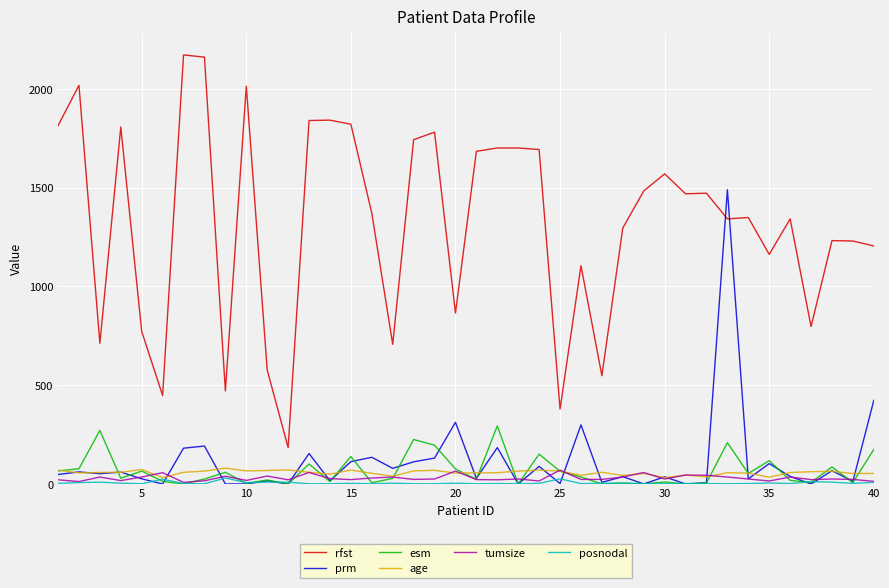

What is the maximum value for tumsize?

70